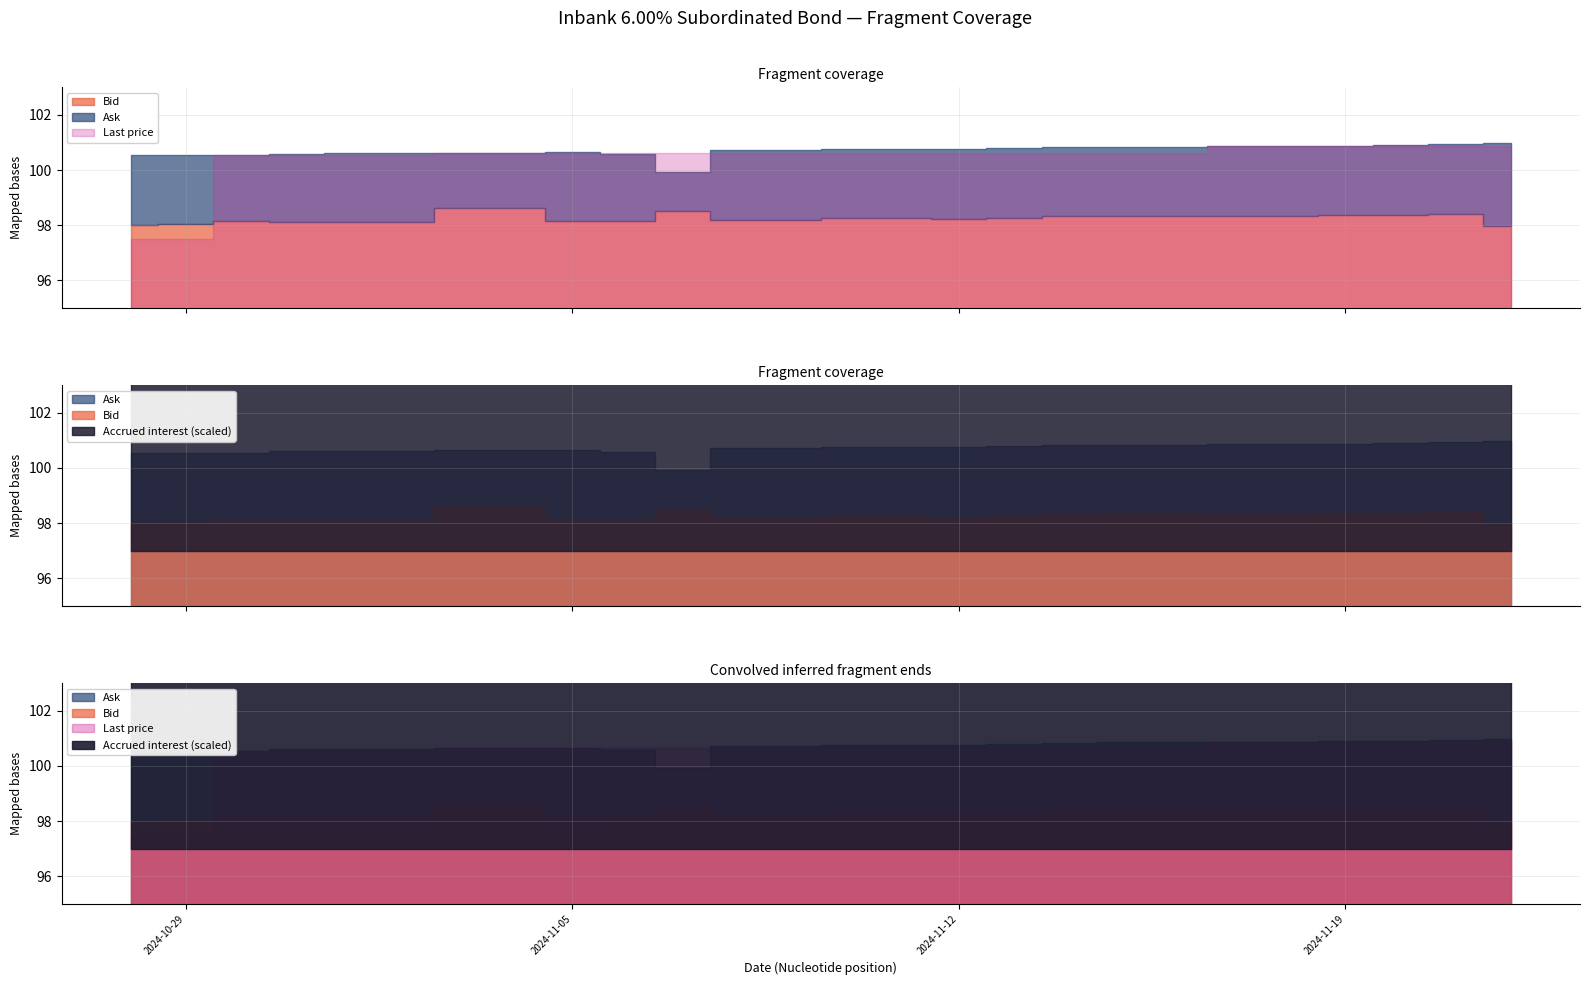

True or false: Bid has more than 0 points higher than both neighbors.

True